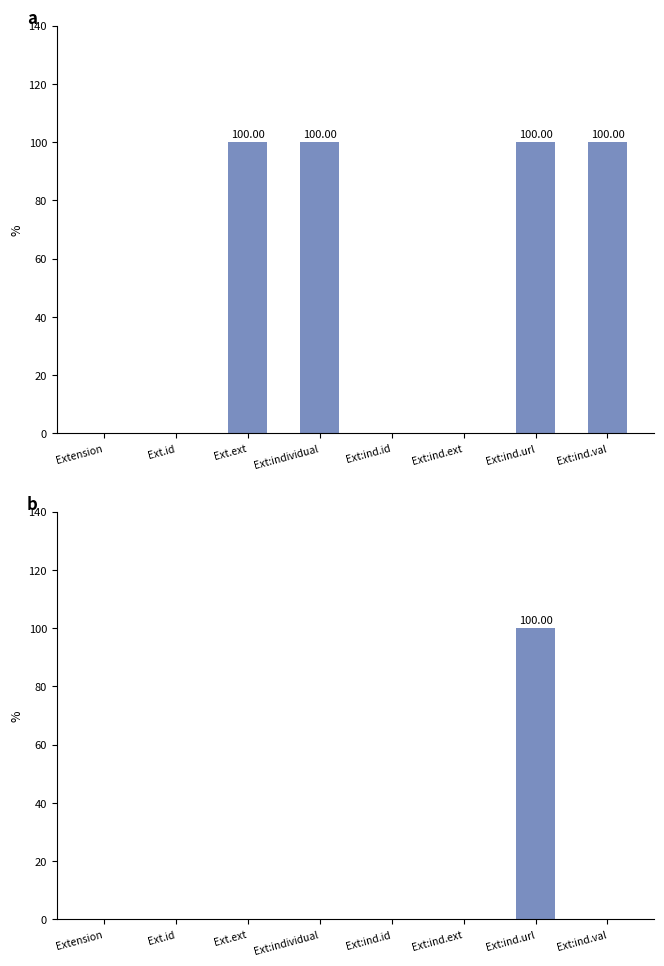

At which category does the chart reach its peak across all series?

Ext.ext